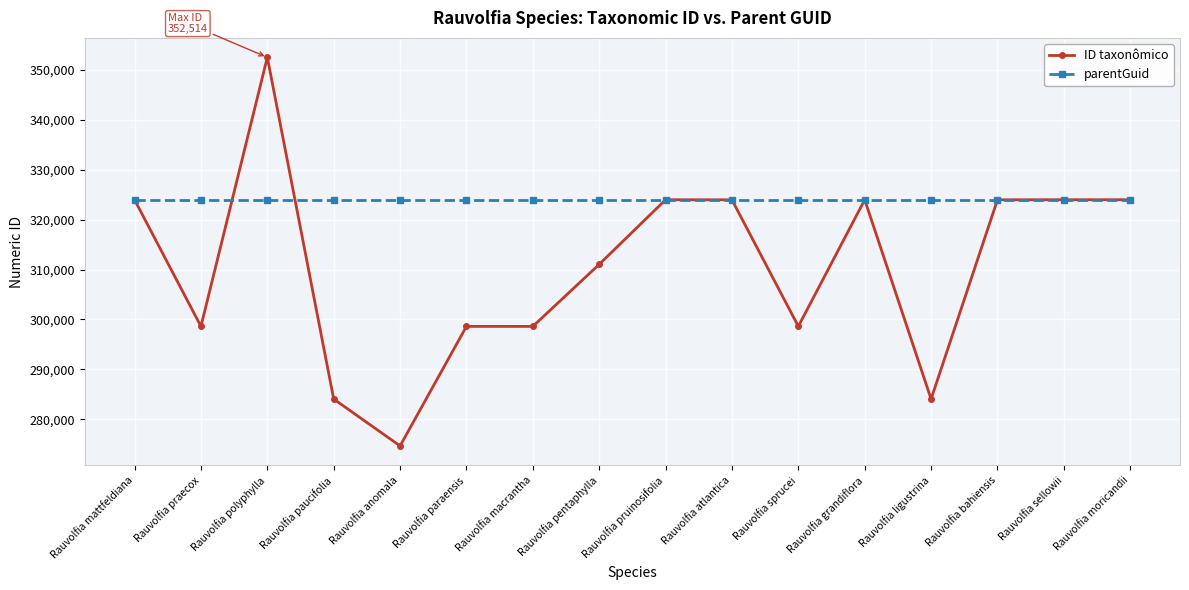

Read the ID taxonômico value at Rauvolfia grandiflora, to the nearest 10.

323980